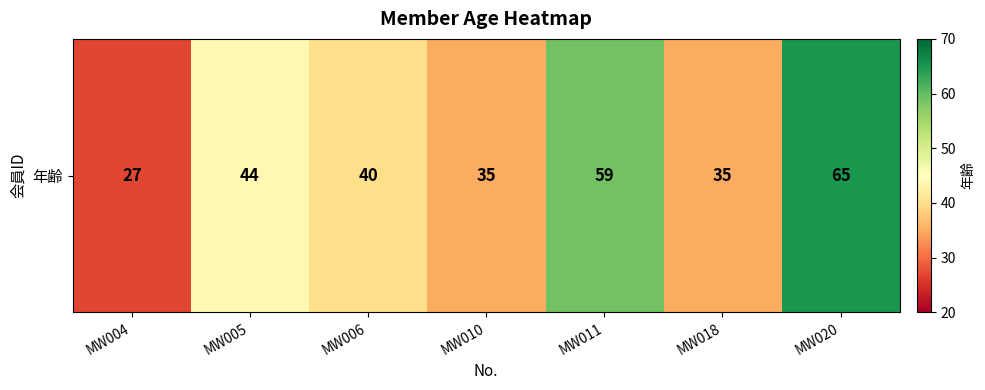

Rank the categories by value from highest to lowest.

MW020, MW011, MW005, MW006, MW010, MW018, MW004